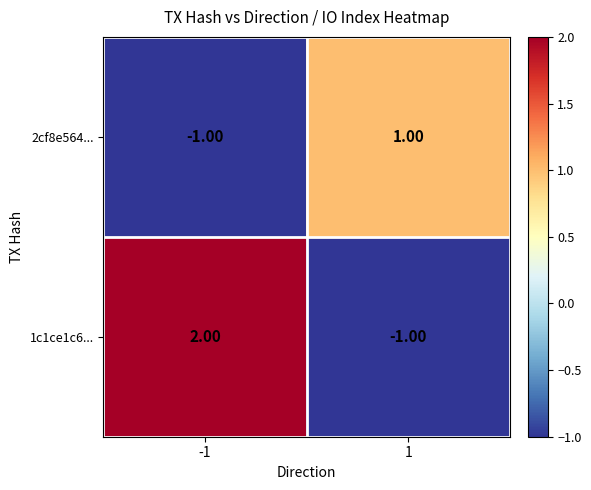

Rank the series by their maximum value, from lowest to highest.

2cf8e564..., 1c1ce1c6...